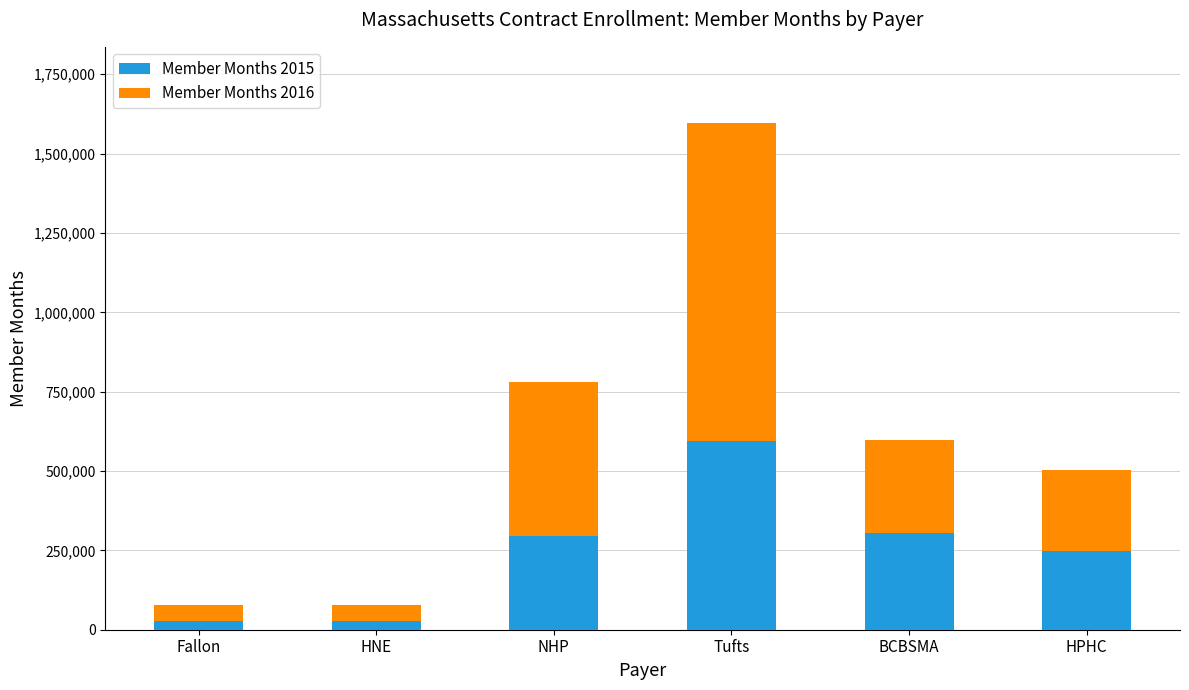

How many values in the Member Months 2015 series are below 296701?

3